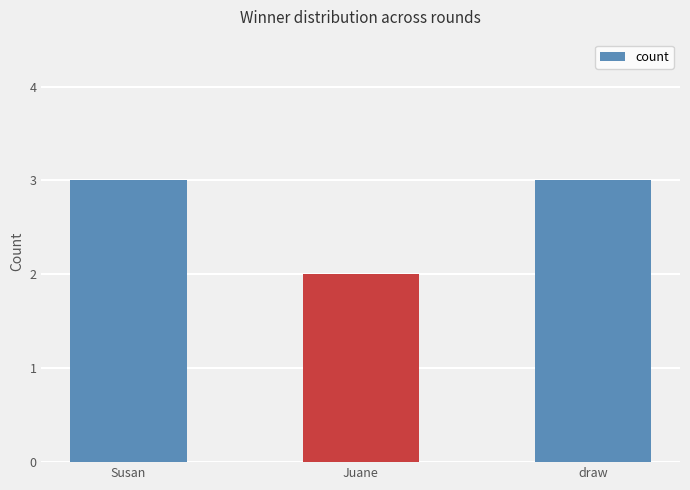

What is the label of the 3rd bar from the right?

Susan